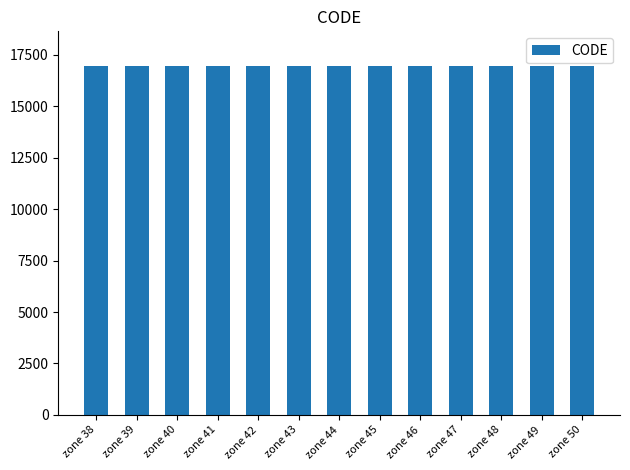

How many values are below 16944?

6